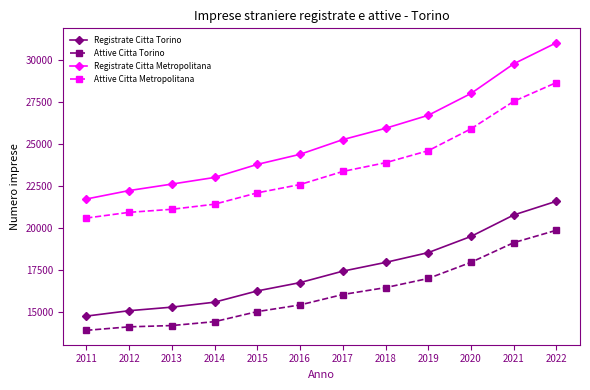

At 2017, list the series in order from largest to smallest.

Registrate Citta Metropolitana, Attive Citta Metropolitana, Registrate Citta Torino, Attive Citta Torino